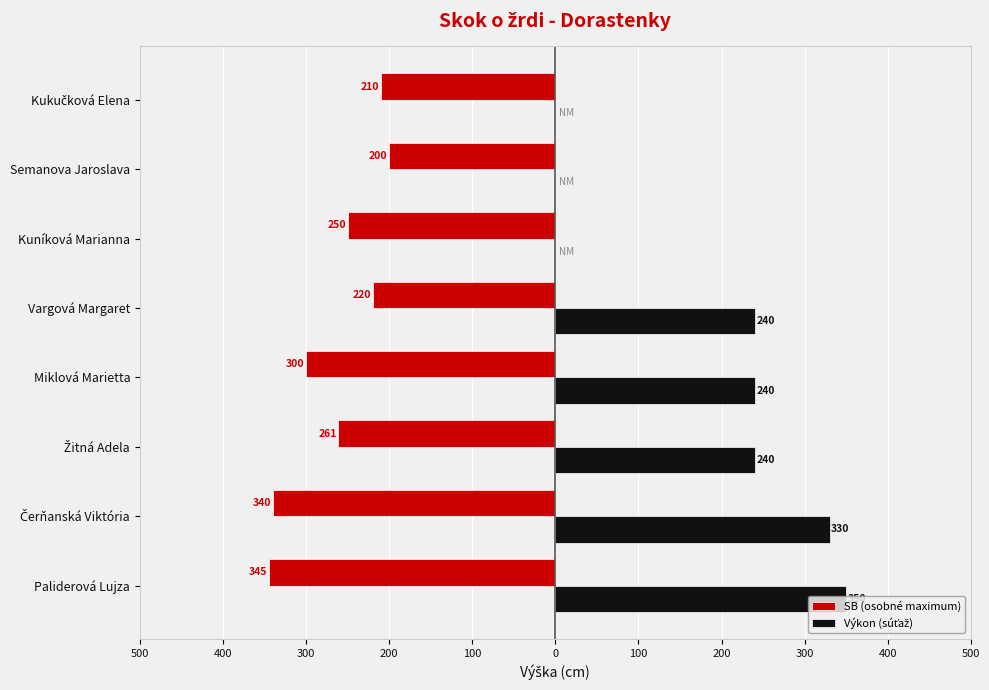

Reading left to right, transcribe all the data shown in this chart.

SB (osobné maximum): -345	-340	-261	-300	-220	-250	-200	-210
Výkon (súťaž): 350	330	240	240	240	0	0	0